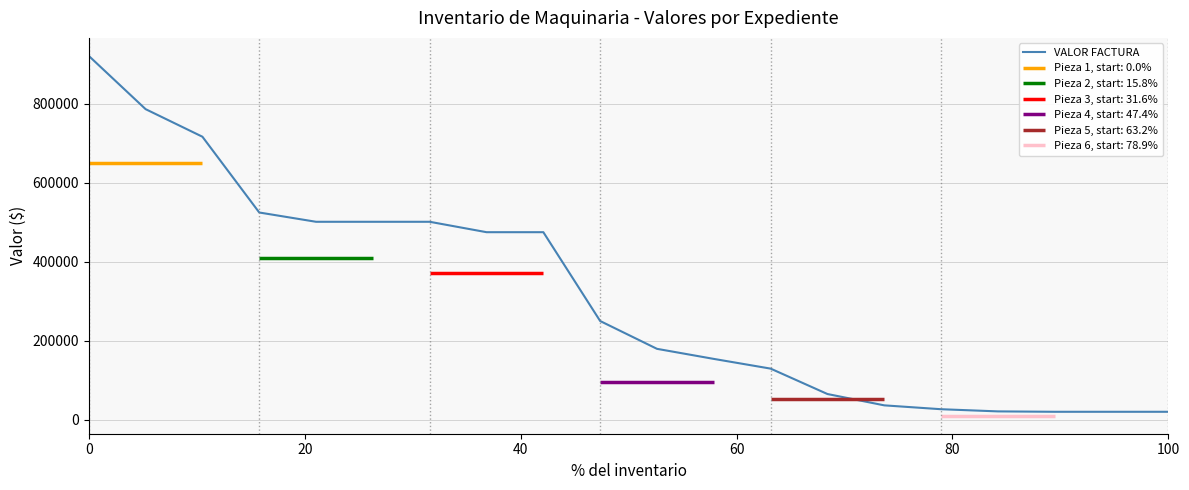

Is this an area chart (filled region under the line)?

No